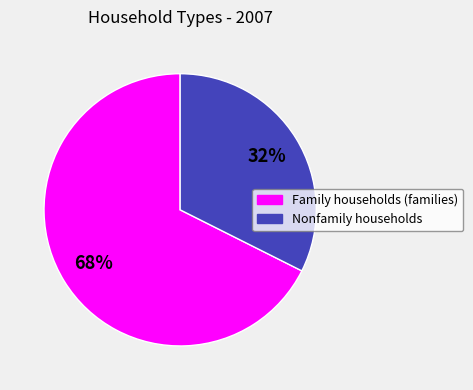

To the nearest percent, what is the combined percentage of Nonfamily households and Family households (families)?

100%